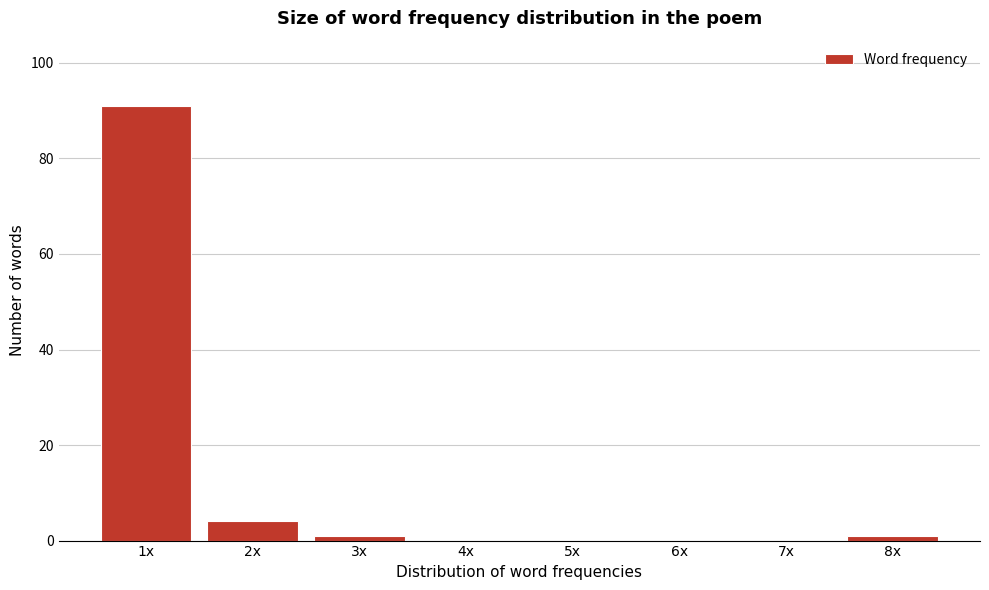

Reading left to right, extract all data points from this chart.

1x=91	2x=4	3x=1	4x=0	5x=0	6x=0	7x=0	8x=1